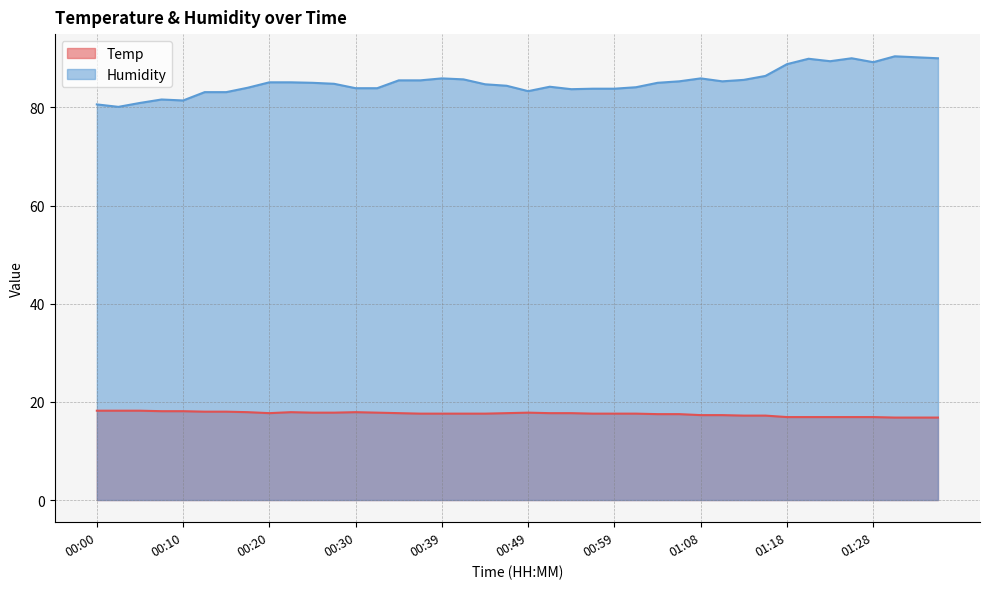

Rank the series at 00:54 from highest to lowest value.

Humidity, Temp